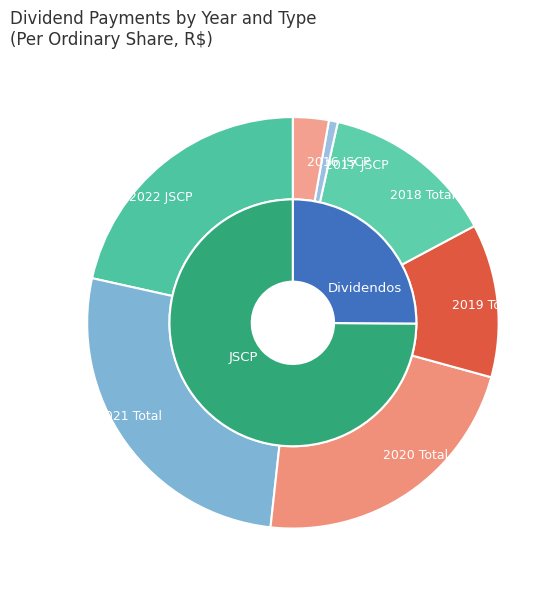

To the nearest percent, what is the difference between the largest and smallest slice percentages?

26%